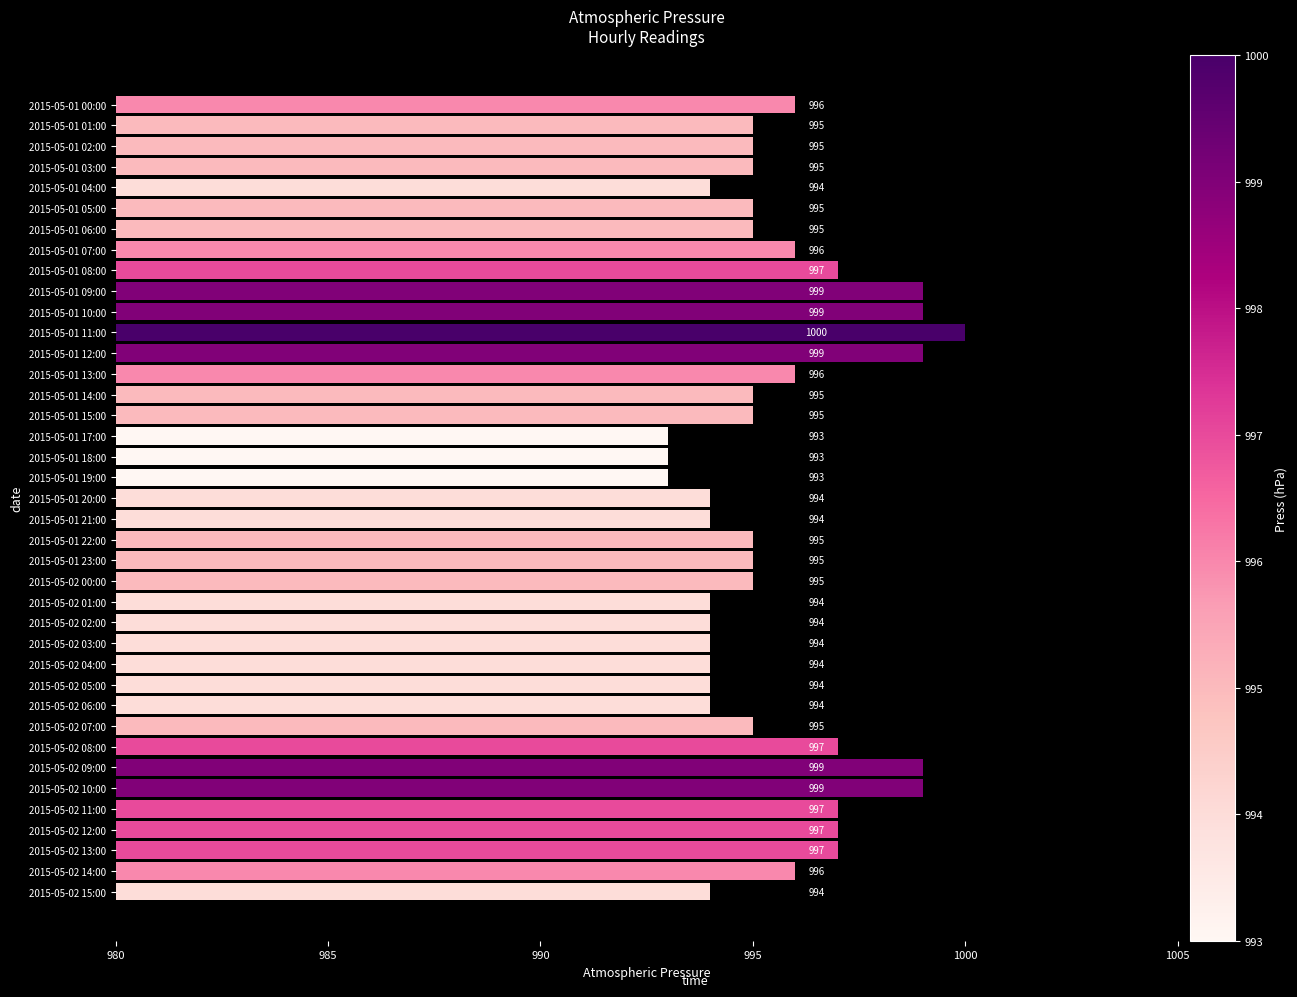

True or false: the data shows 430 at 2015-05-01 11:00.

False